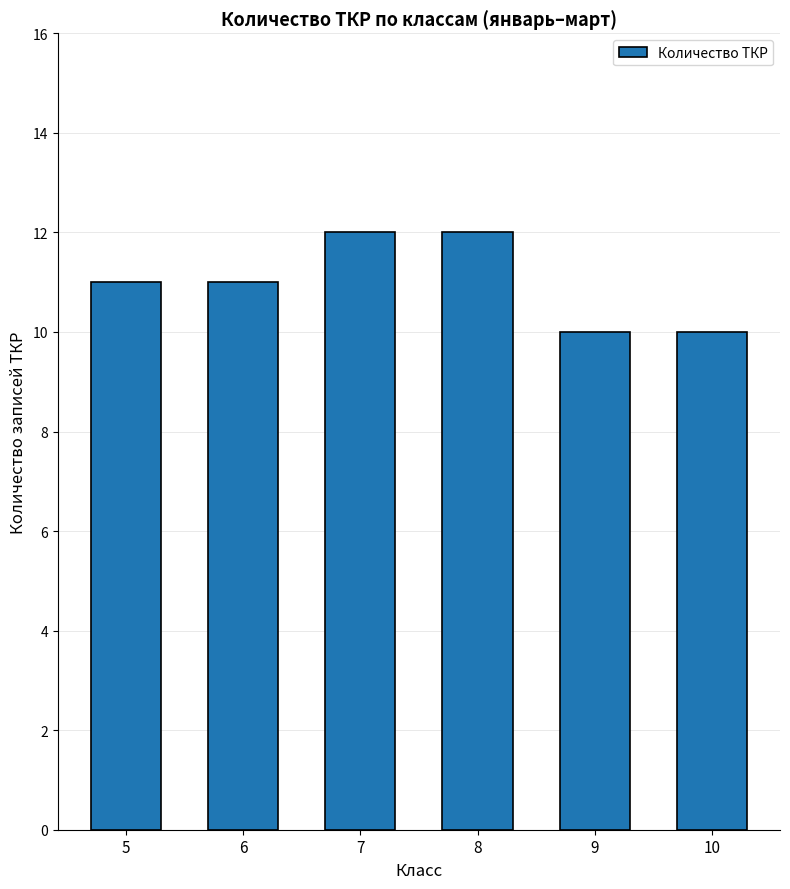

Does the chart contain stacked bars?

No